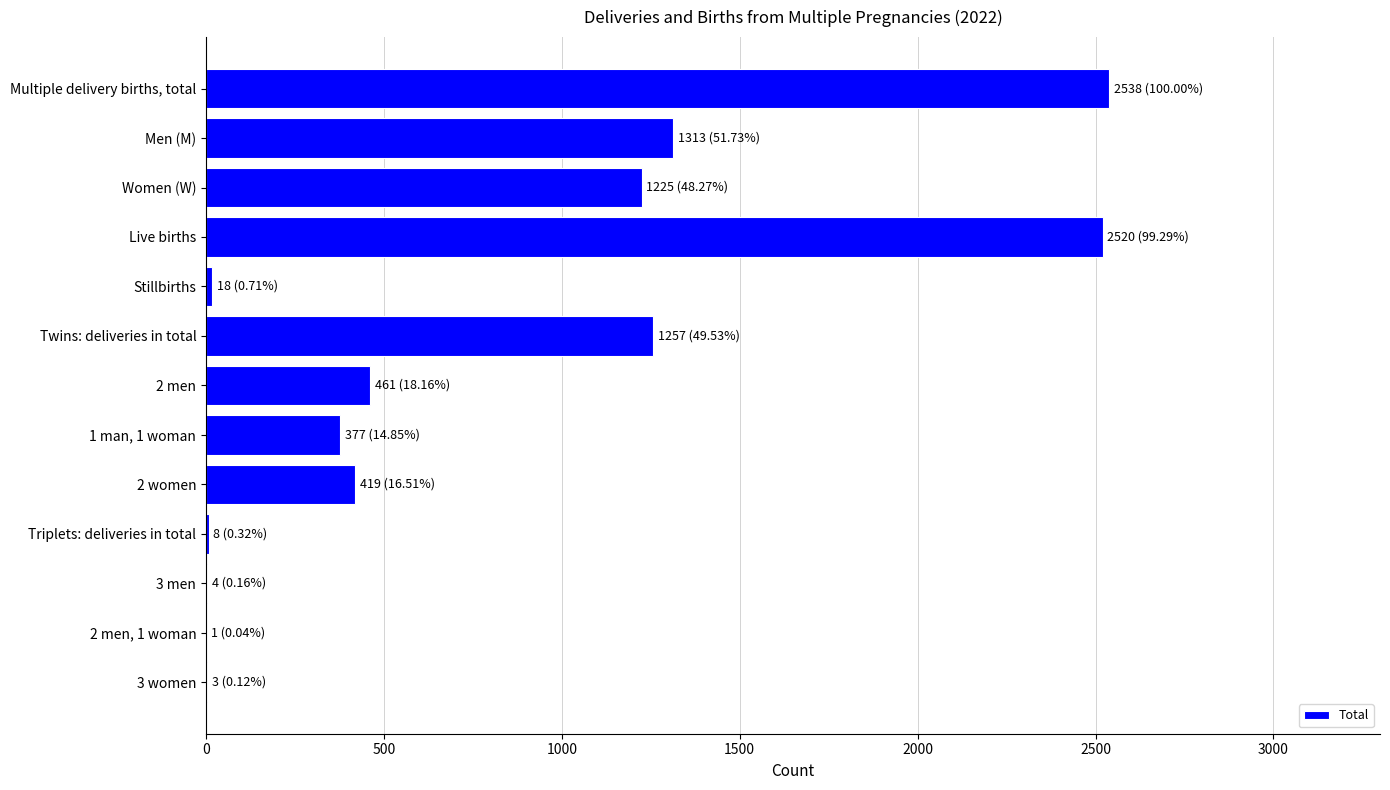

Between Multiple delivery births, total and 2 men, which is larger?

Multiple delivery births, total